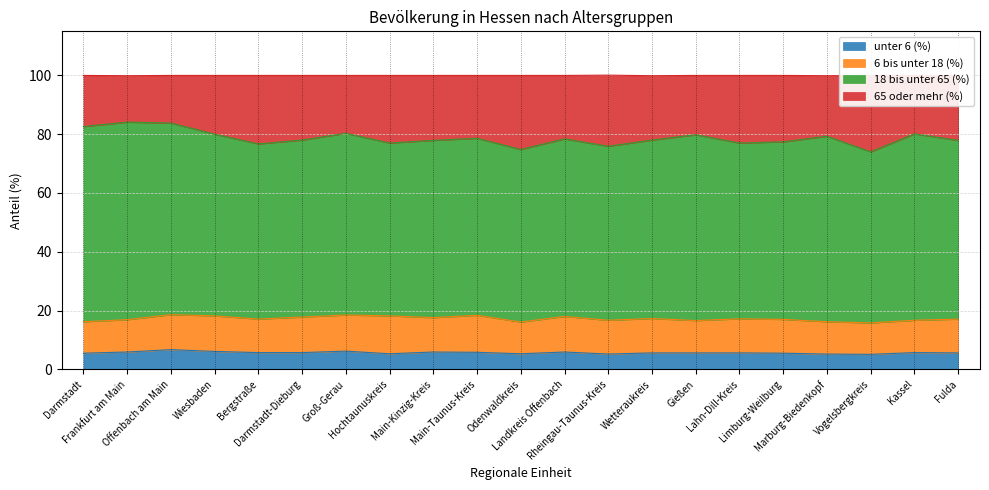

List the labels in order of unter 6 (%) value, smallest first.

Vogelsbergkreis, Rheingau-Taunus-Kreis, Marburg-Biedenkopf, Hochtaunuskreis, Odenwaldkreis, Darmstadt, Limburg-Weilburg, Wetteraukreis, Gießen, Lahn-Dill-Kreis, Fulda, Bergstraße, Darmstadt-Dieburg, Kassel, Main-Taunus-Kreis, Frankfurt am Main, Main-Kinzig-Kreis, Landkreis Offenbach, Wiesbaden, Groß-Gerau, Offenbach am Main